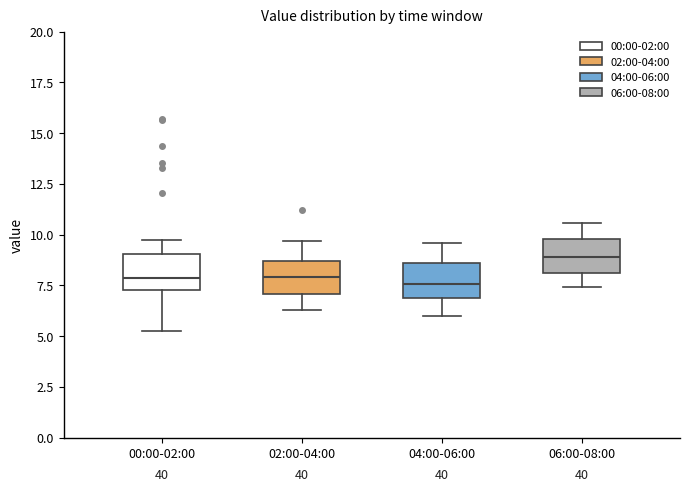

Reading left to right, transcribe this box plot: for each box, give where its median line is, the range the box spans, and where its two whiskers end, as read against the y-axis. The values are not printed on the chart, so give them approximately, as read against the axis.

00:00-02:00: median 8.0, box 7.5 to 9.0, whiskers 5.5 to 9.5
02:00-04:00: median 8.0, box 7.0 to 8.5, whiskers 6.5 to 9.5
04:00-06:00: median 7.5, box 7.0 to 8.5, whiskers 6.0 to 9.5
06:00-08:00: median 9.0, box 8.0 to 10.0, whiskers 7.5 to 10.5